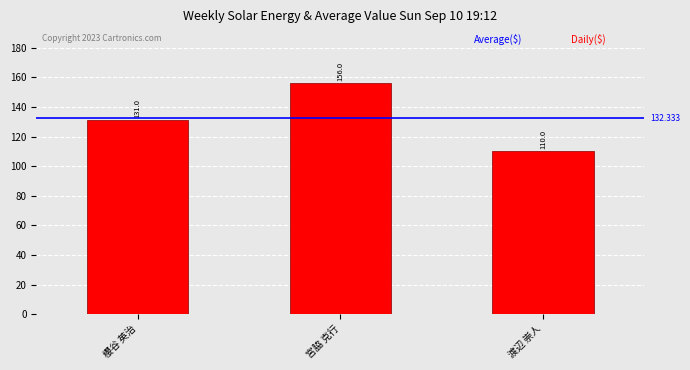

The chart shows a value of 70 at 宮脇 克行. True or false?

False